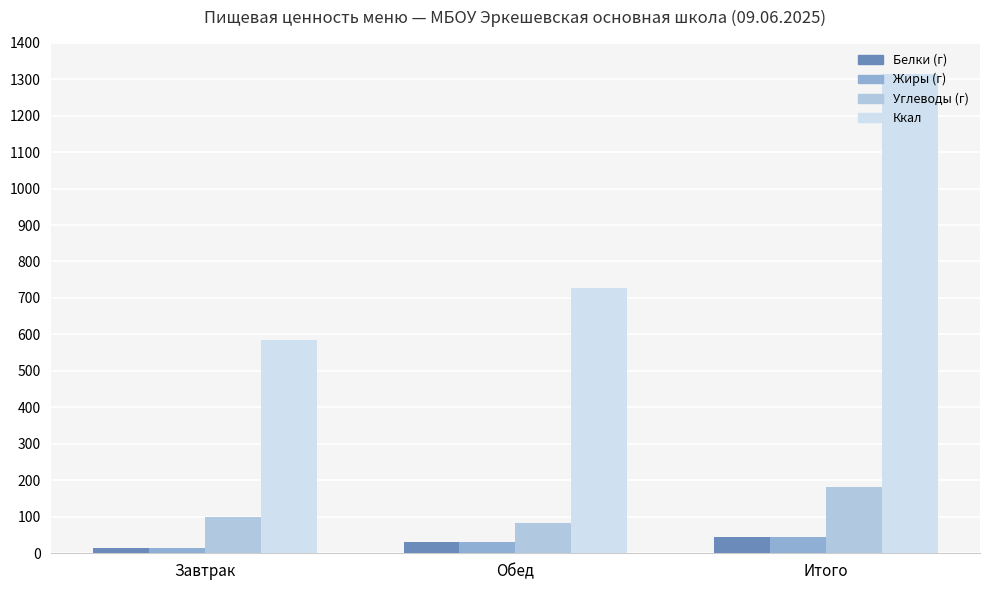

What is the label of the 3rd bar from the right?

Завтрак